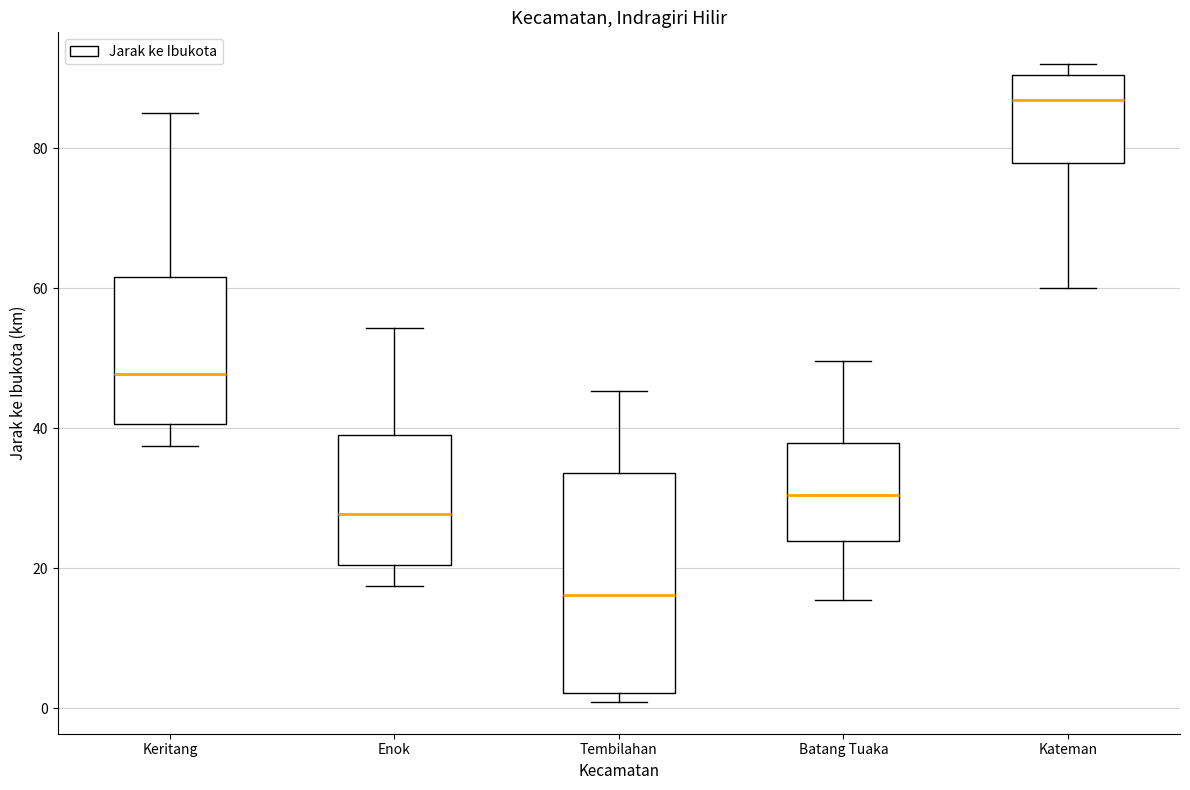

Comparing the boxes themselves (not the whiskers), which one is the tallest?

Tembilahan